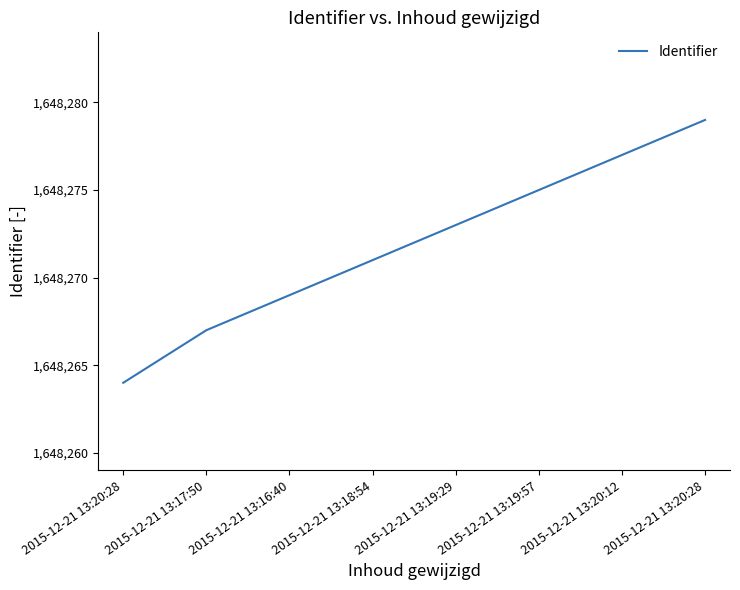

Reading left to right, transcribe all the data shown in this chart.

1648264	1648267	1648269	1648271	1648273	1648275	1648277	1648279